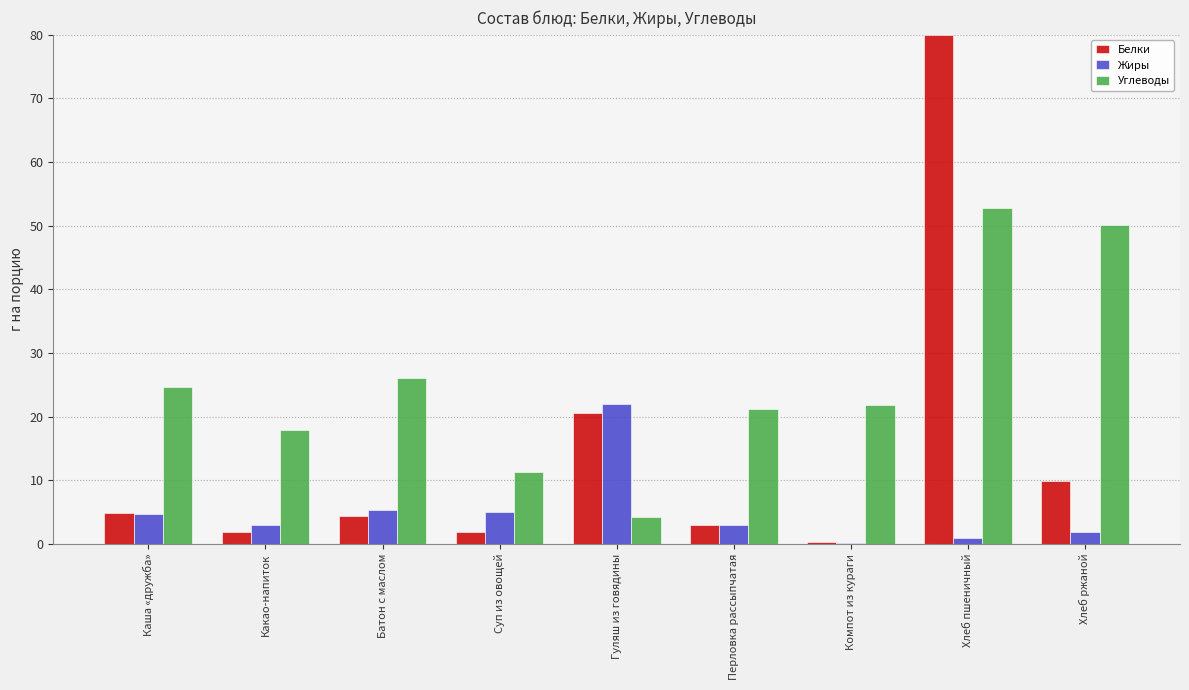

Which category has the highest value in the Жиры series?

Гуляш из говядины